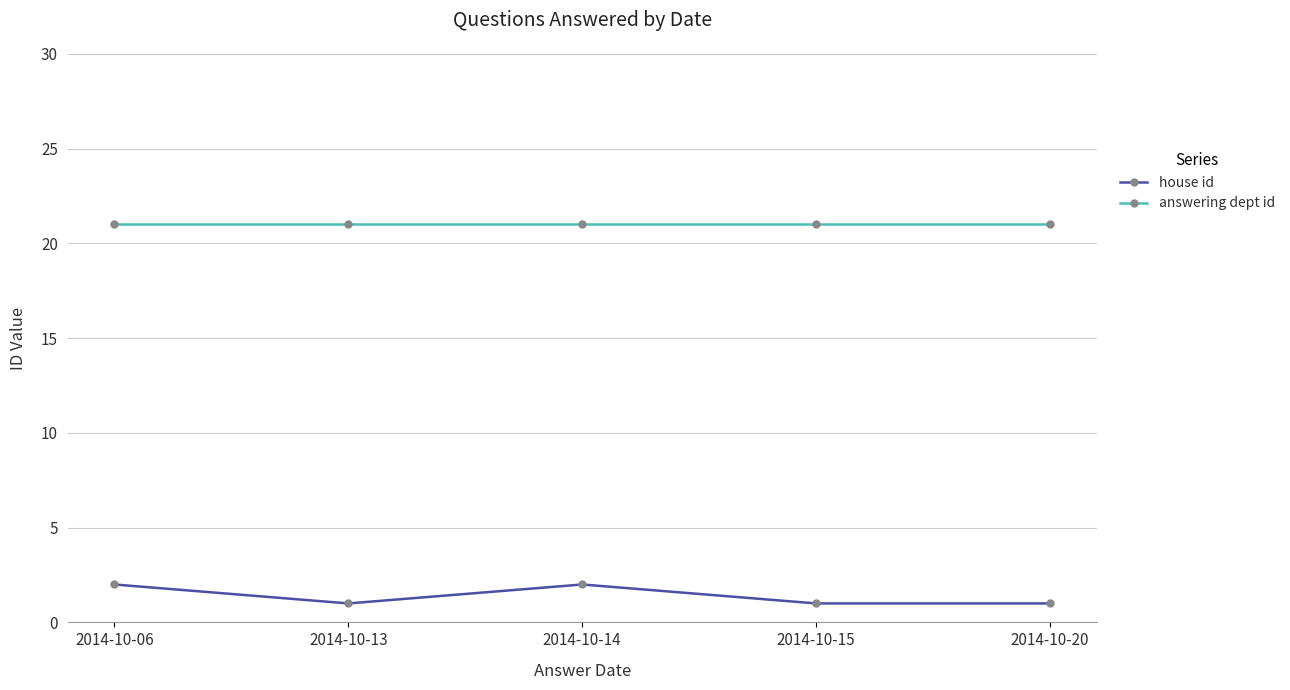

What is the difference between the second highest and minimum values in the house id series?

1